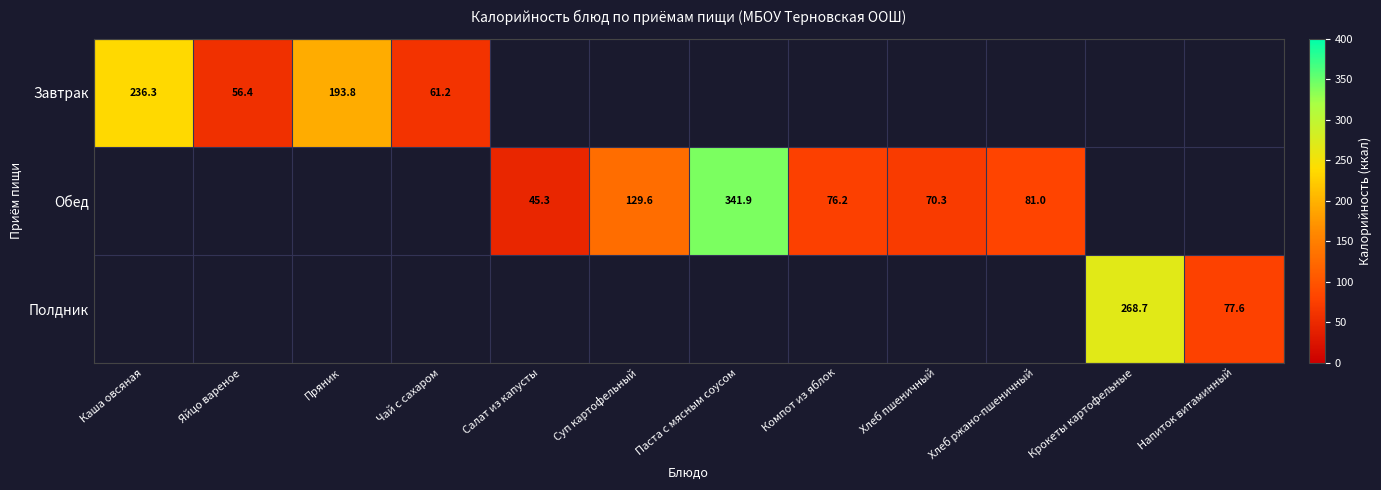

True or false: Обед has a value of 81.0 at Хлеб ржано-пшеничный.

True